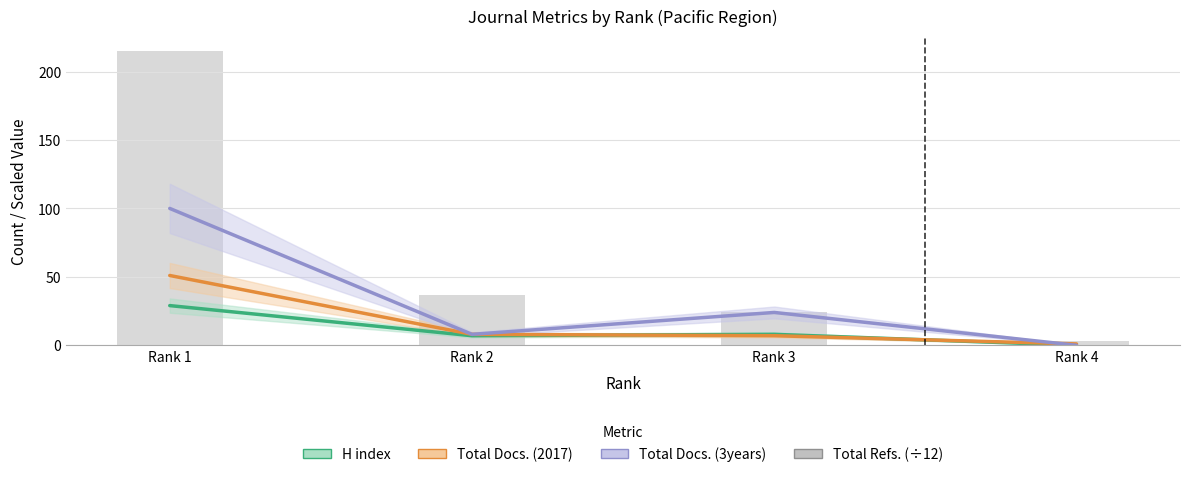

Which series has the widest spread of values?

Total Refs. (÷12)